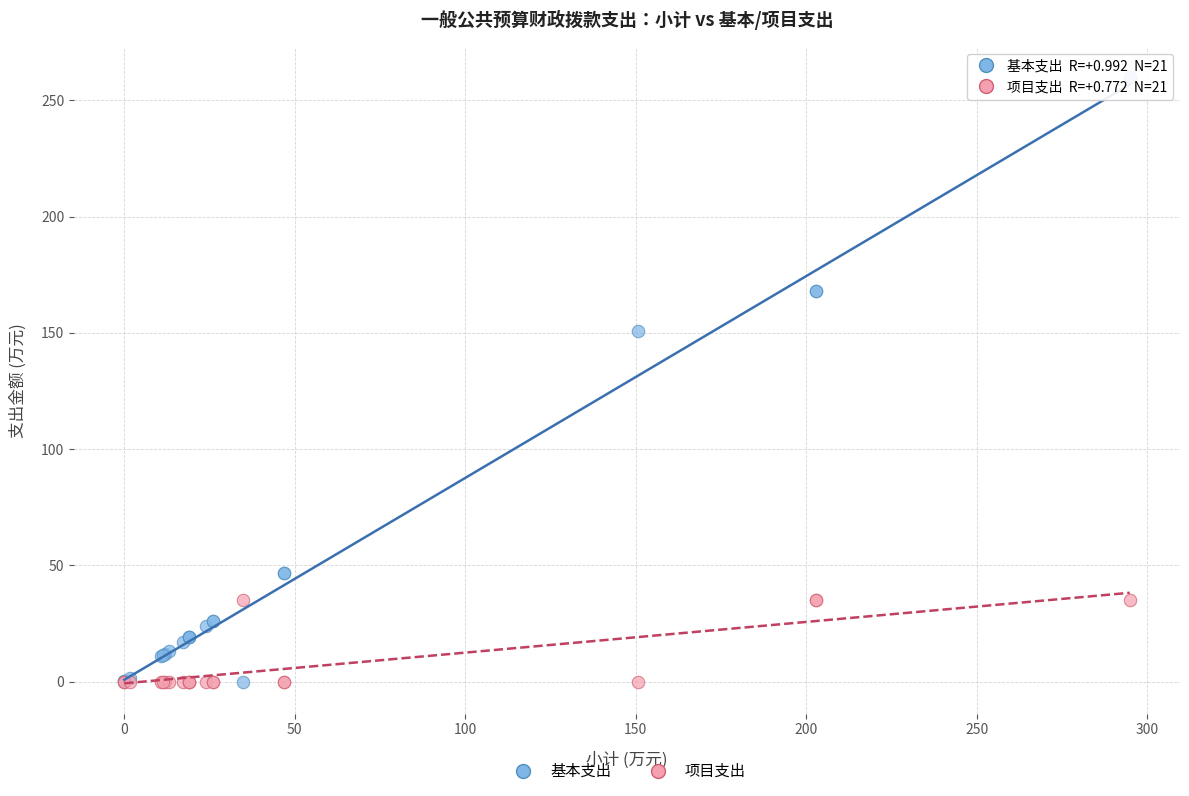

Across all series, what Y value is closest to 129?

150.8